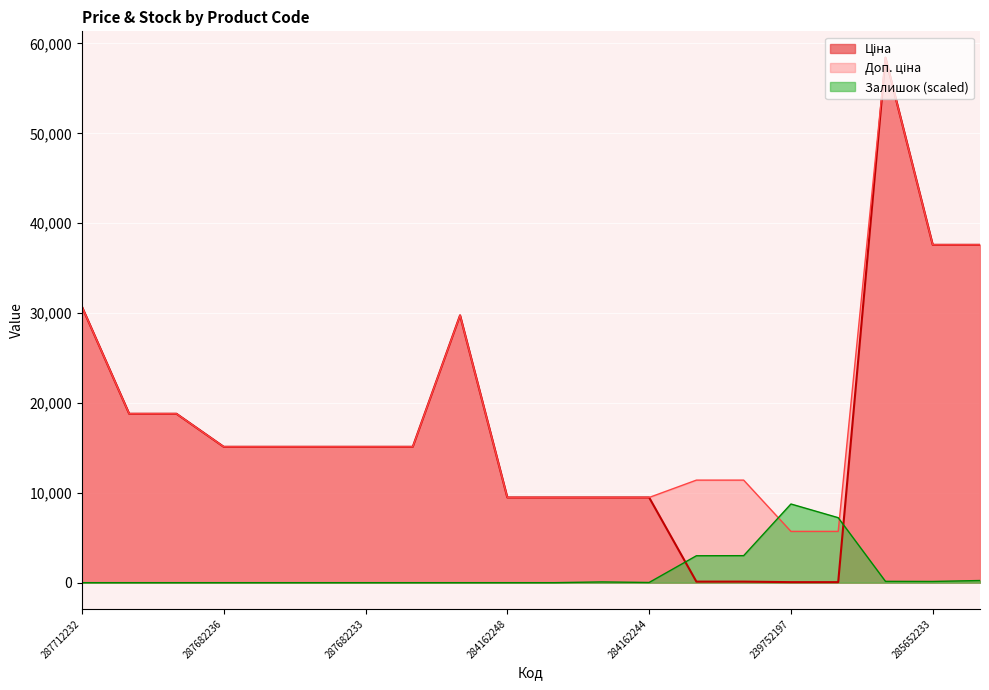

Read the Доп. ціна value at 284162248.

9480.1